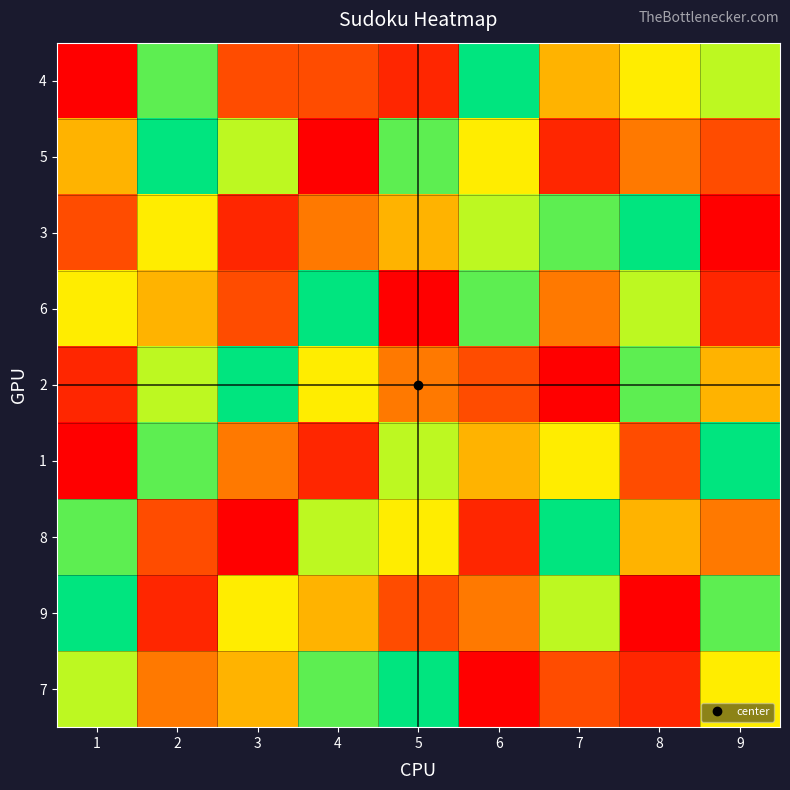

Reading right to left, extract all data points from this chart.

4: 9=7	8=6	7=5	6=9	5=2	4=3	3=3	2=8	1=1
5: 9=3	8=4	7=2	6=6	5=8	4=1	3=7	2=9	1=5
3: 9=1	8=9	7=8	6=7	5=5	4=4	3=2	2=6	1=3
6: 9=2	8=7	7=4	6=8	5=1	4=9	3=3	2=5	1=6
2: 9=5	8=8	7=1	6=3	5=4	4=6	3=9	2=7	1=2
1: 9=9	8=3	7=6	6=5	5=7	4=2	3=4	2=8	1=1
8: 9=4	8=5	7=9	6=2	5=6	4=7	3=1	2=3	1=8
9: 9=8	8=1	7=7	6=4	5=3	4=5	3=6	2=2	1=9
7: 9=6	8=2	7=3	6=1	5=9	4=8	3=5	2=4	1=7